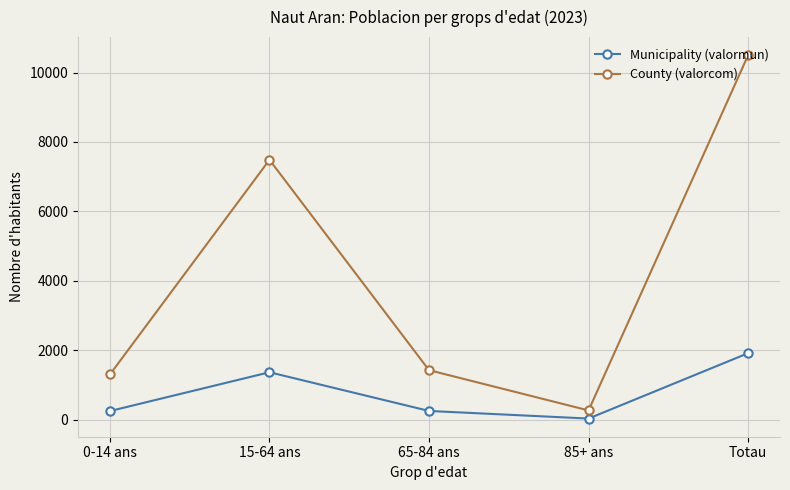

What is the label of the 4th point from the left?

85+ ans